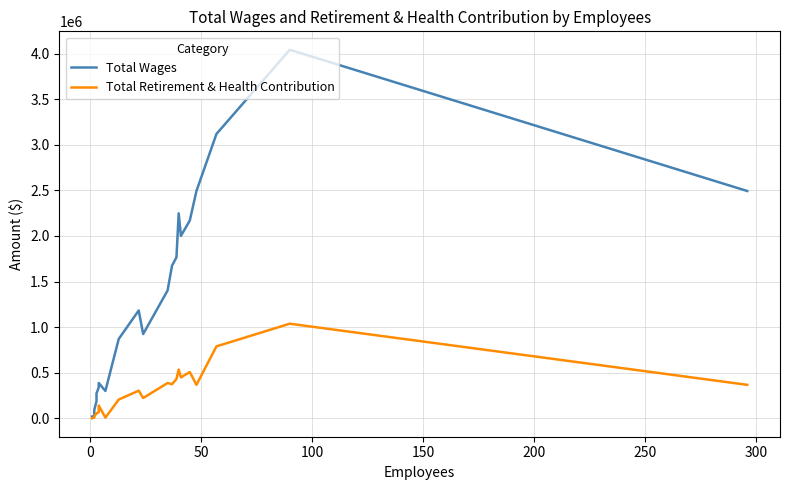

Reading left to right, transcribe all the data shown in this chart.

Total Wages: 19694	26325	93652	187900	273115	338500	387372	299617	870023	1182402	923787	1401650	1673582	1765426	2247419	2000298	2168693	2492641	3117883	4041484	2492641
Total Retirement & Health Contribution: 0	7132	22211	54048	53987	66297	140721	7396	205183	302965	222061	386881	373759	430986	533948	448440	507437	367005	788718	1037247	367005